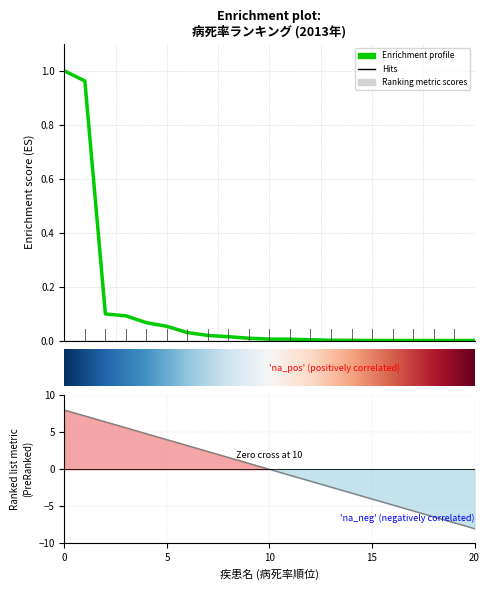

What is the maximum value shown in the chart?

1.0